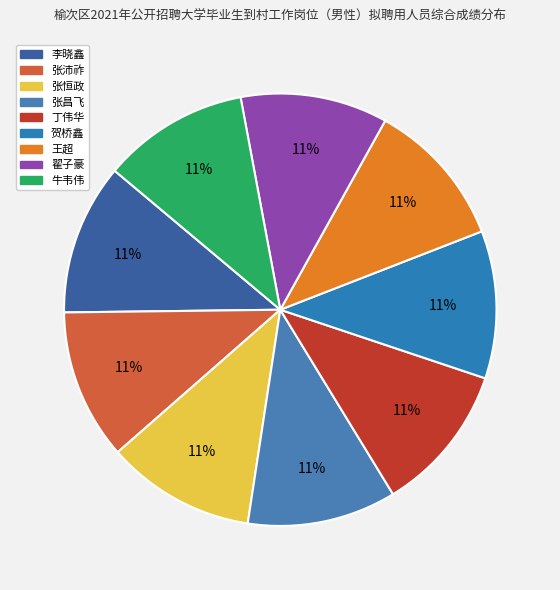

How many slices are in this pie chart?

9